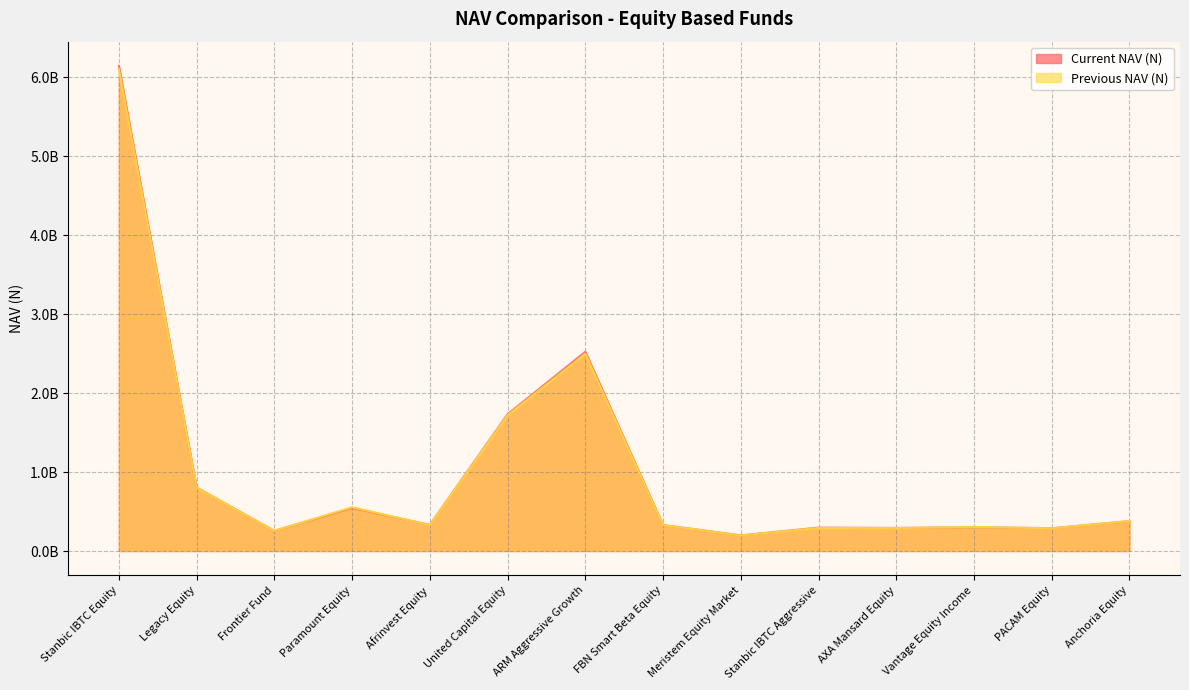

Does the chart have visible grid lines?

Yes